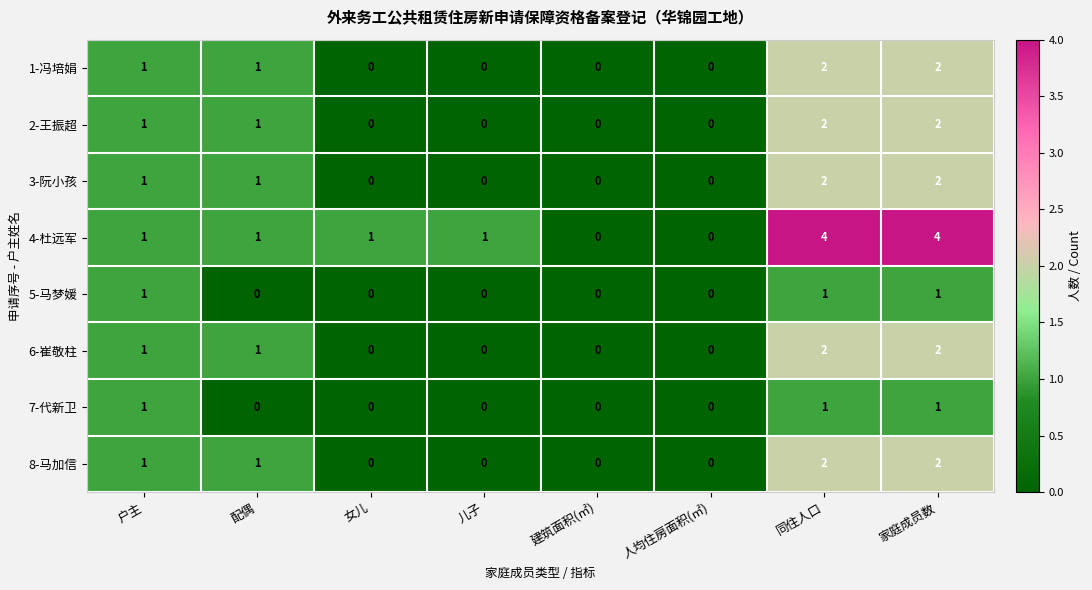

The value of 1-冯培娟 at 户主 is 1. True or false?

True